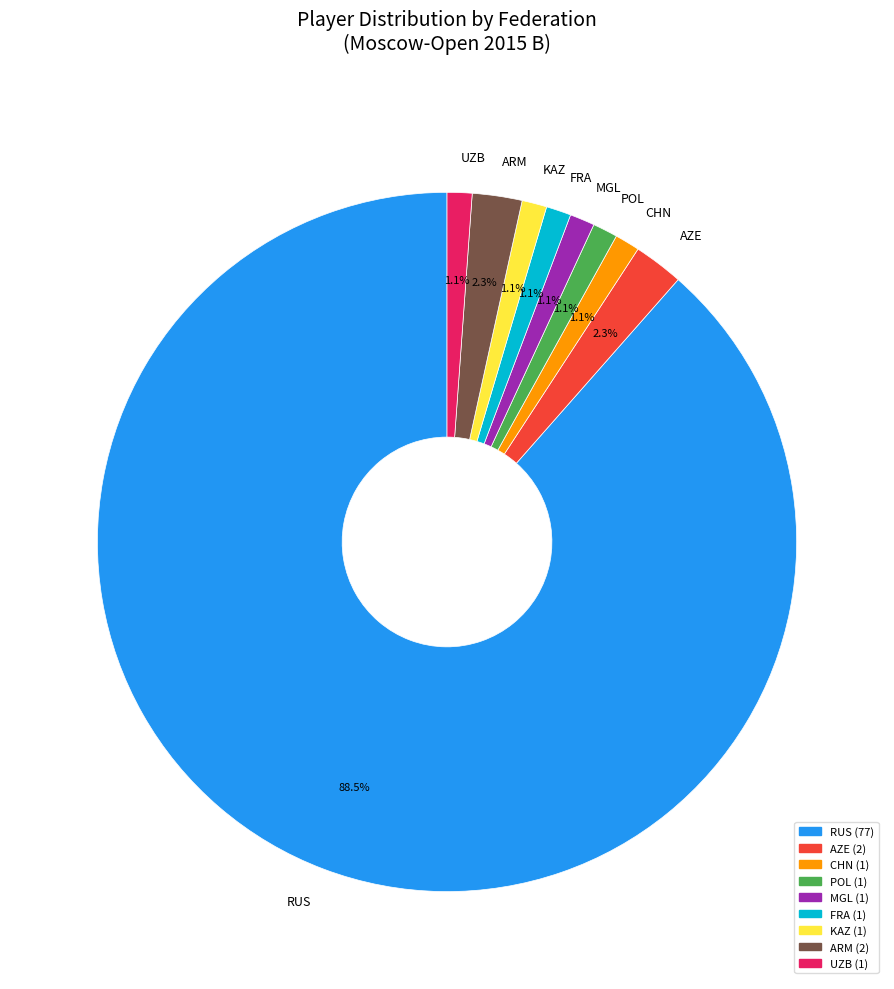

Is it true that POL is 7% of the pie?

False